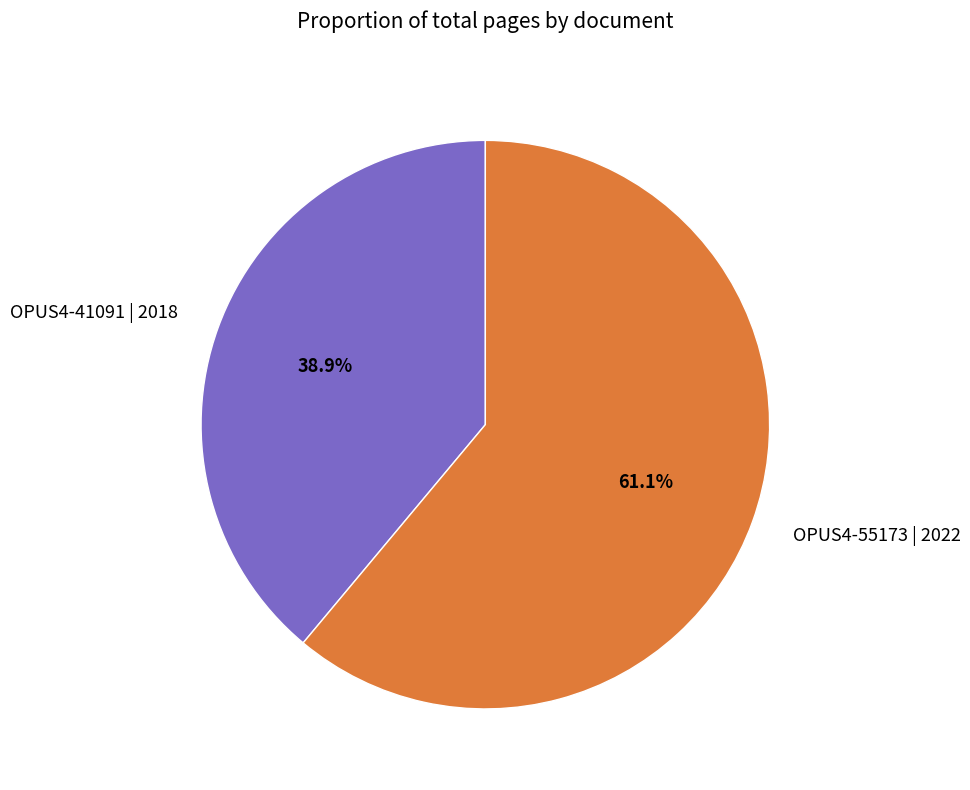

True or false: OPUS4-55173 | 2022 accounts for 61% of the total.

True